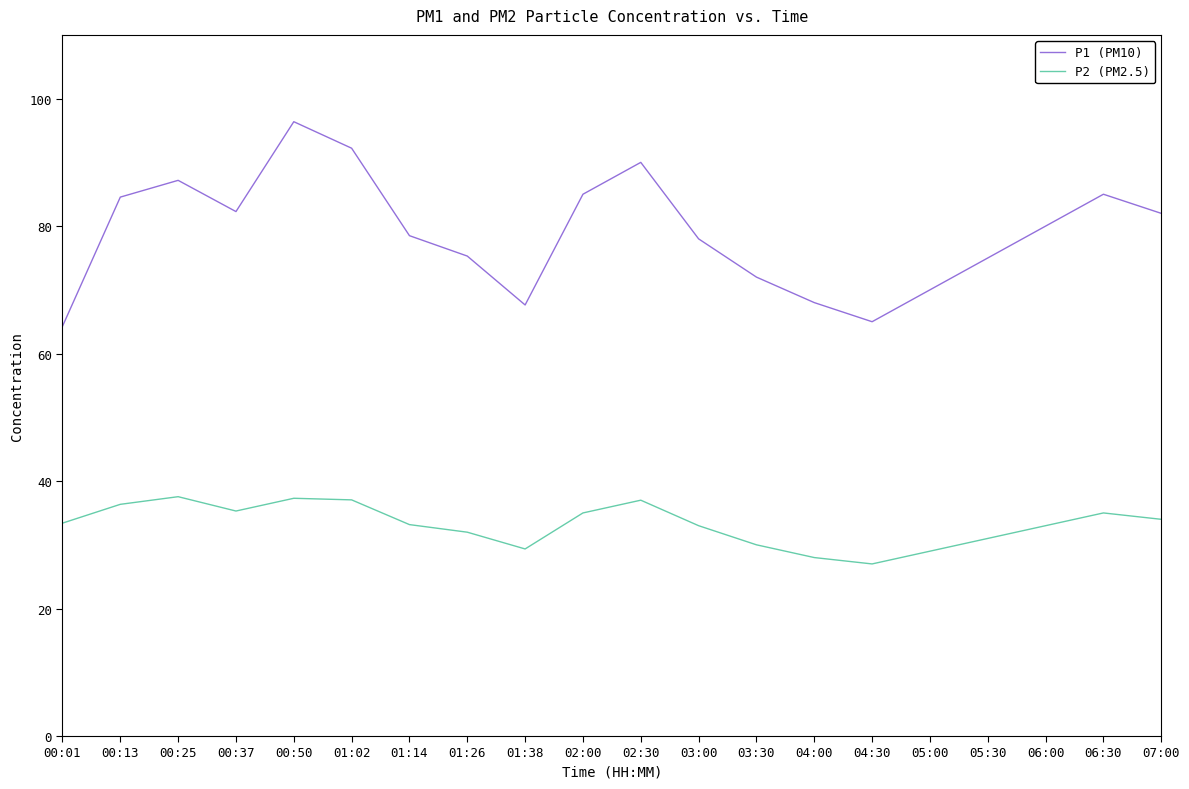

What is the minimum value for P2 (PM2.5)?

27.0